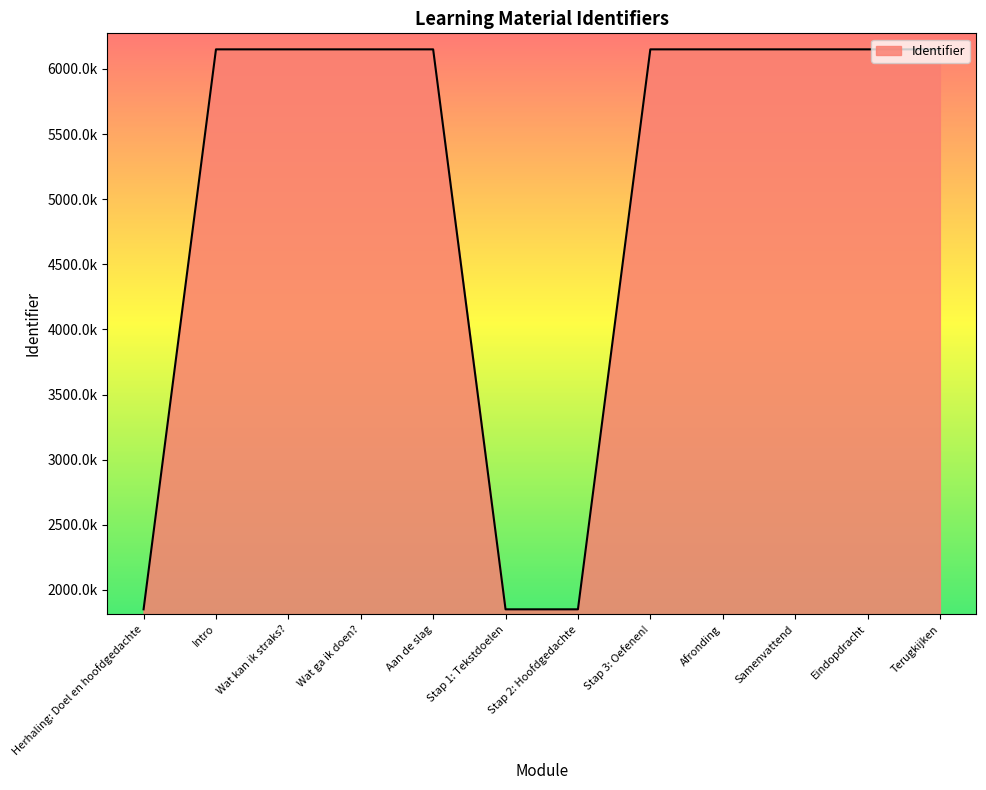

At which category does the chart reach its peak across all series?

Terugkijken